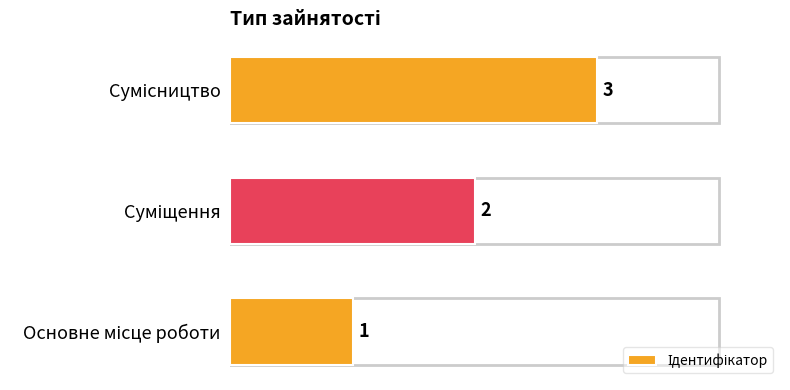

What is the sum of all values?

6